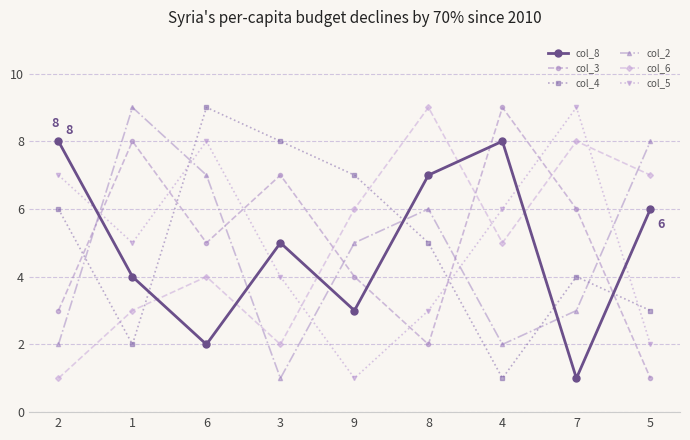

Read the col_2 value at 3.

1